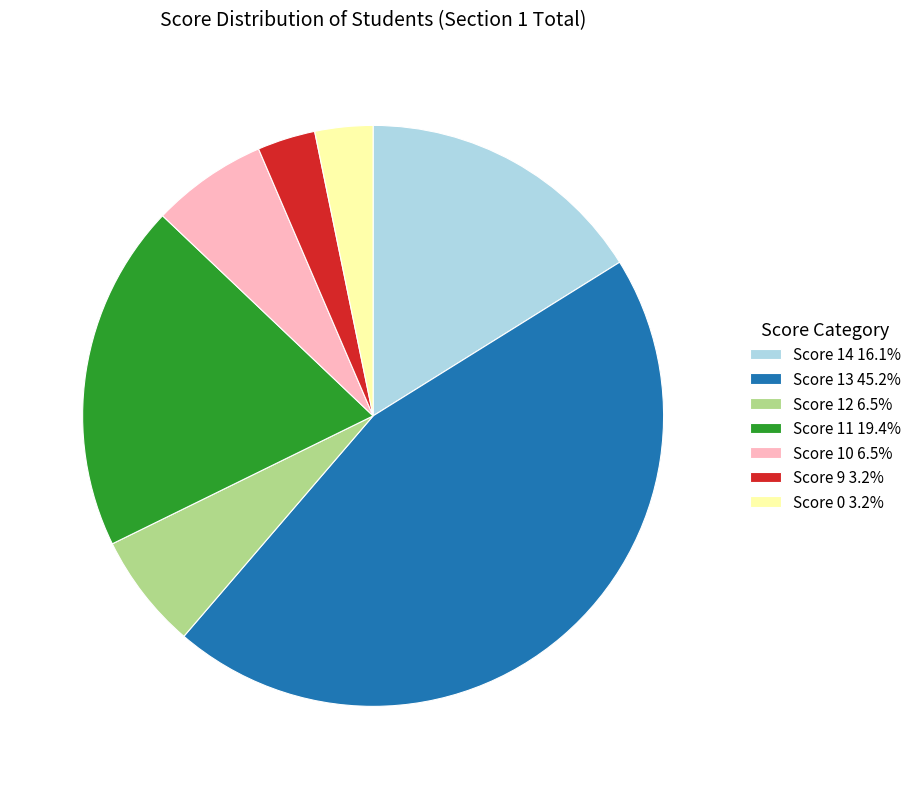

What is the ratio of the value at Score 14 16.1% to the value at Score 10 6.5%?

2.5